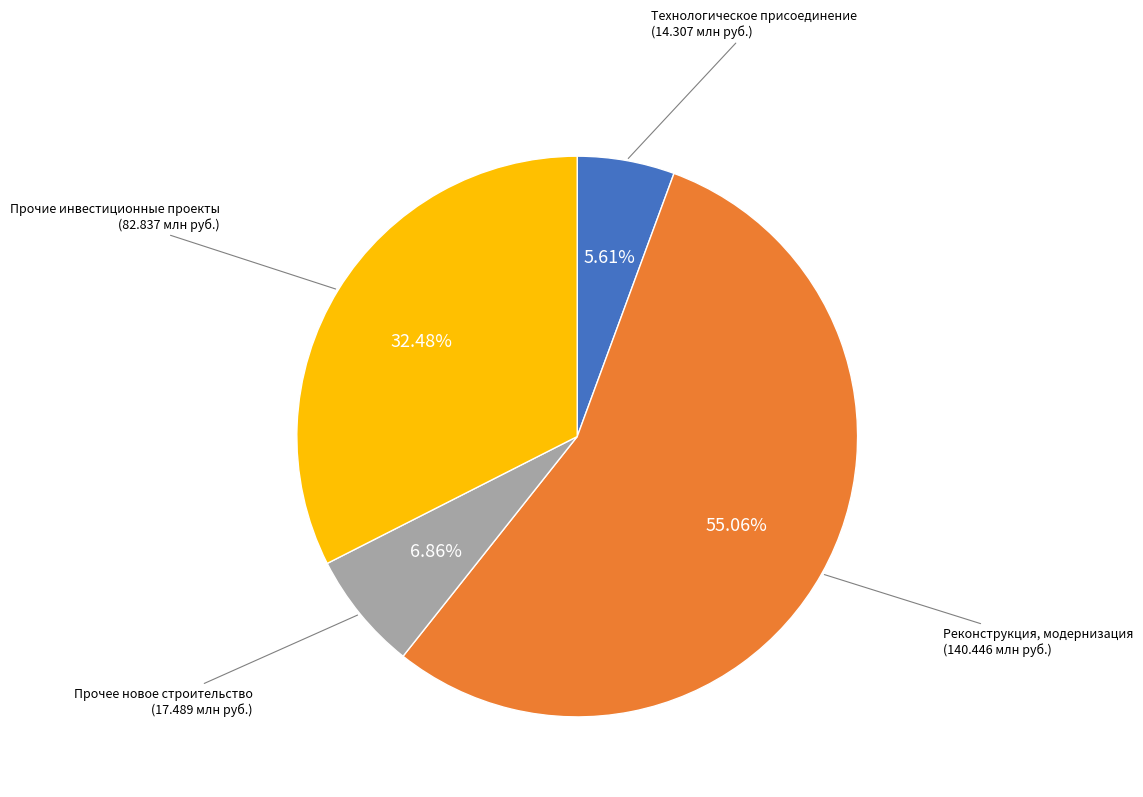

Is there a majority slice in this chart?

Yes